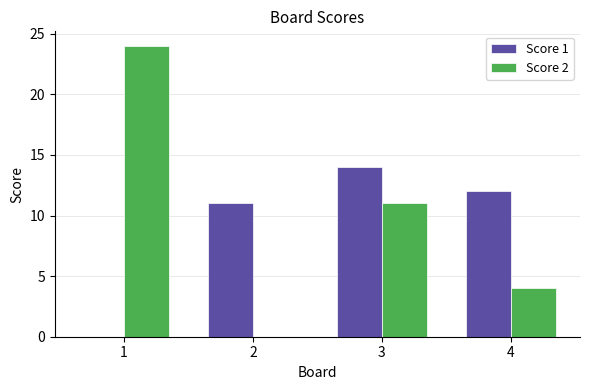

What are all the series names shown in the legend?

Score 1, Score 2